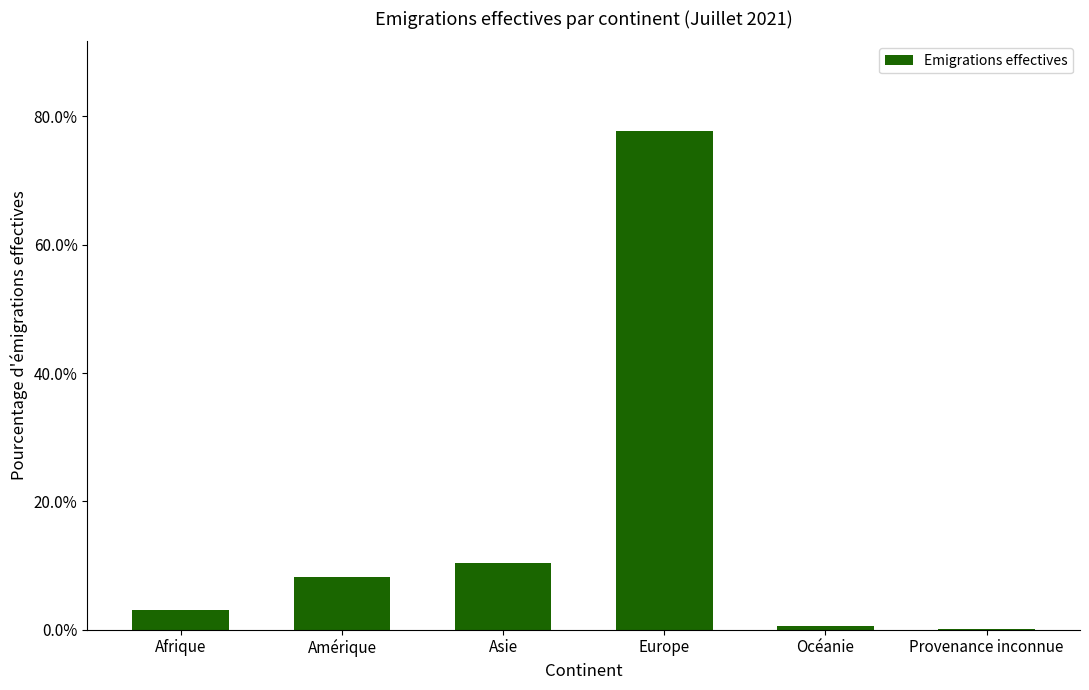

Between Asie and Océanie, which is larger?

Asie